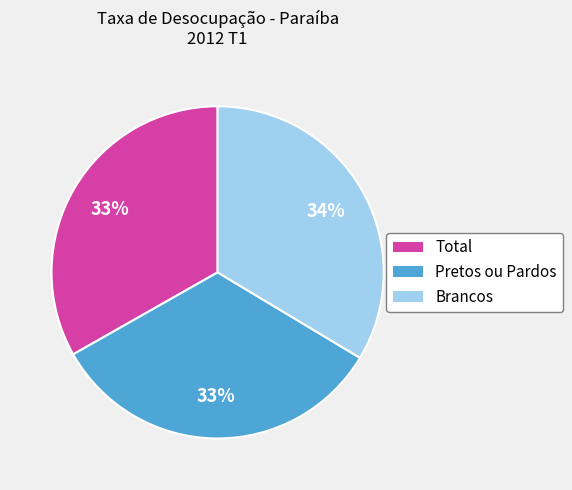

Approximately how many times larger is the value at Total compared to Brancos?

1.0